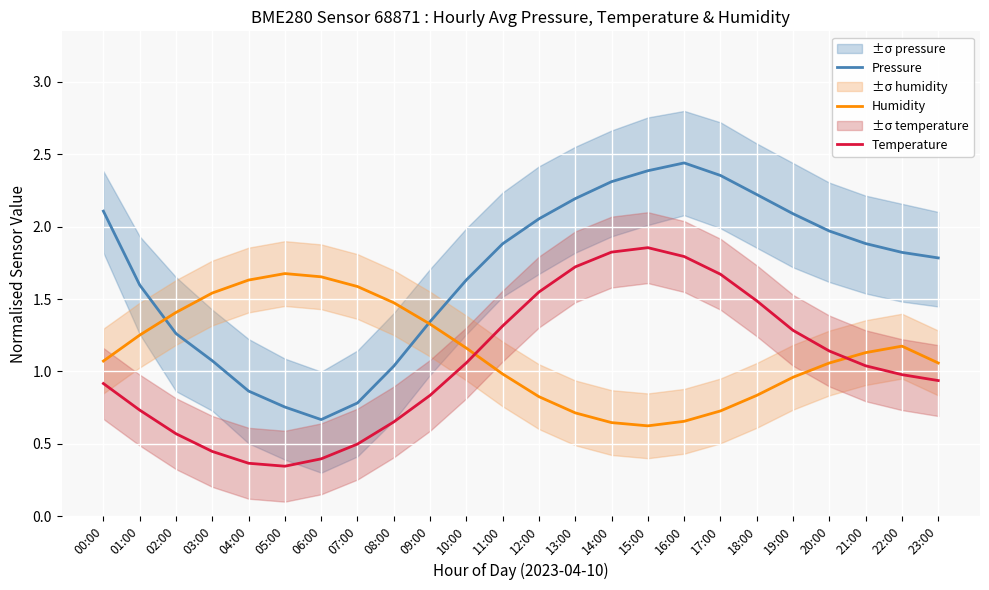

Is it true that Temperature equals 0.1 at 04:00?

False